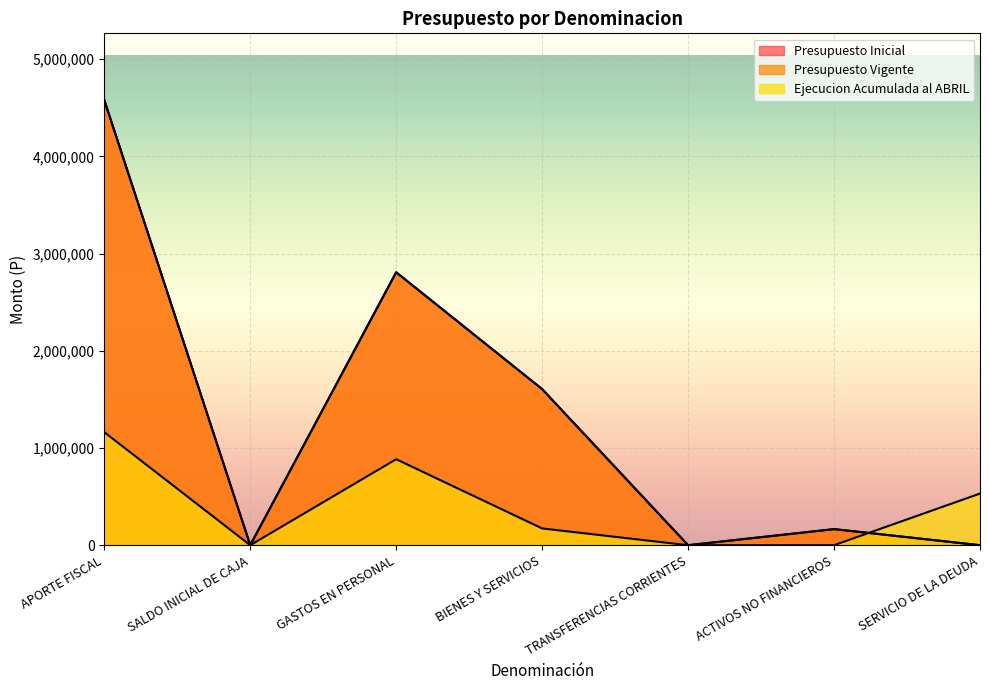

Rank the series by their maximum value, from highest to lowest.

Presupuesto Inicial, Presupuesto Vigente, Ejecucion Acumulada al ABRIL